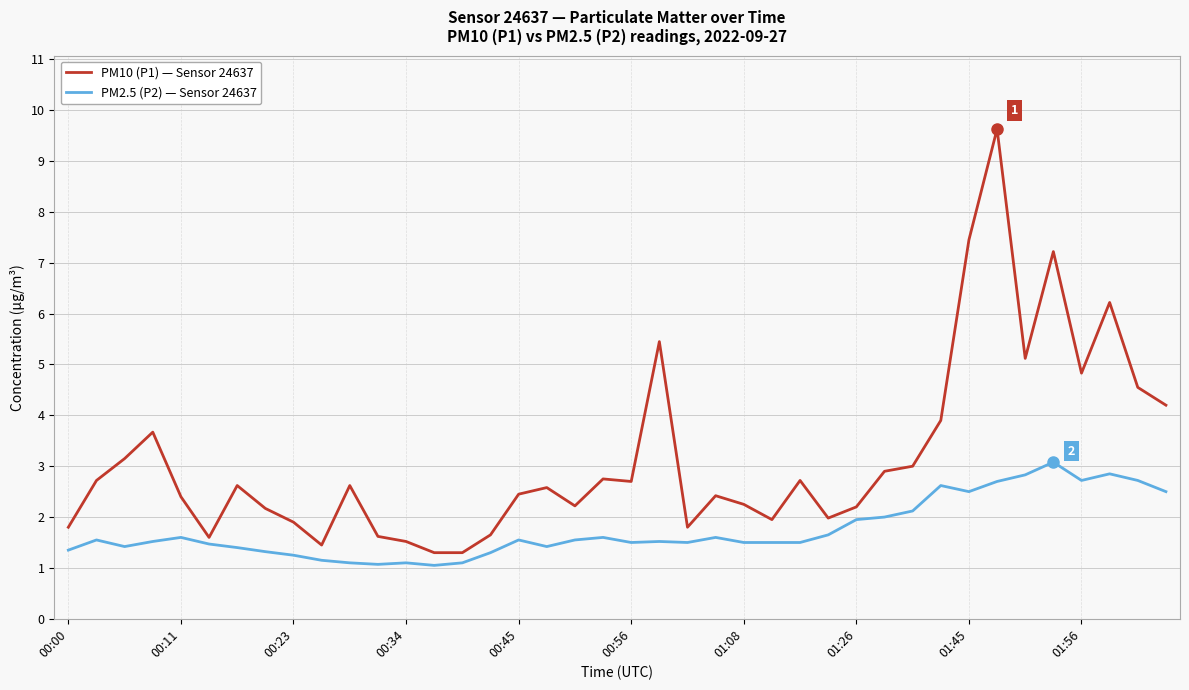

List the series in order of their overall mean, lowest first.

PM2.5 (P2) — Sensor 24637, PM10 (P1) — Sensor 24637